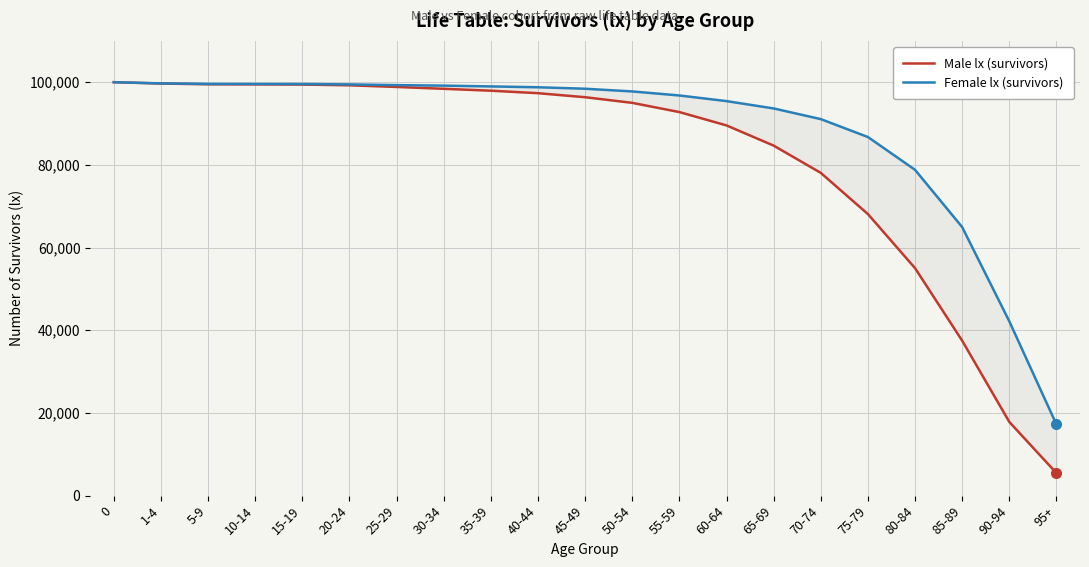

Which series has the largest total across all categories?

Female lx (survivors)